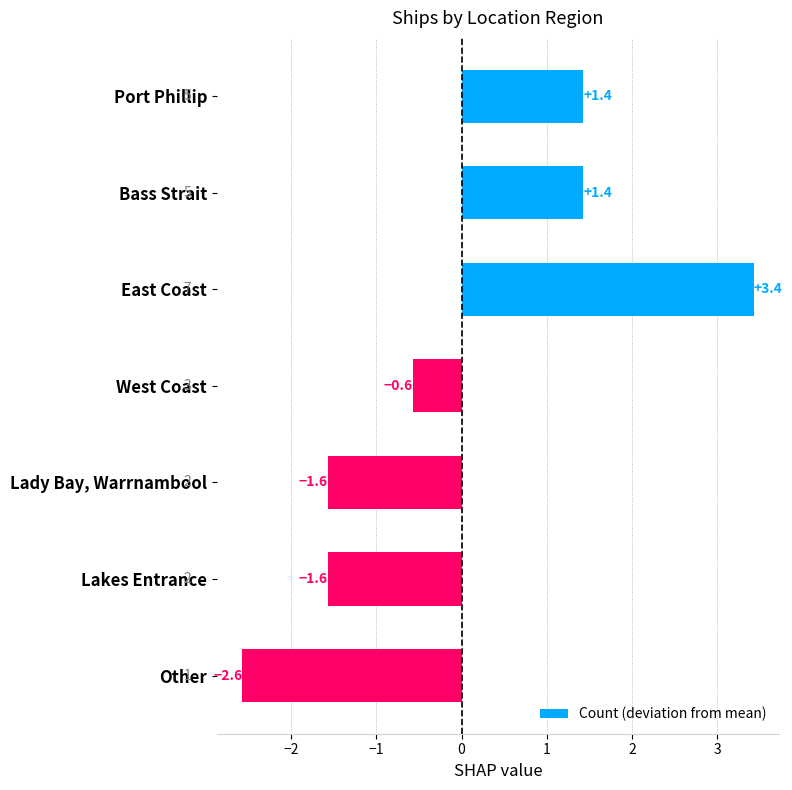

Count the number of values greater than 0.

3